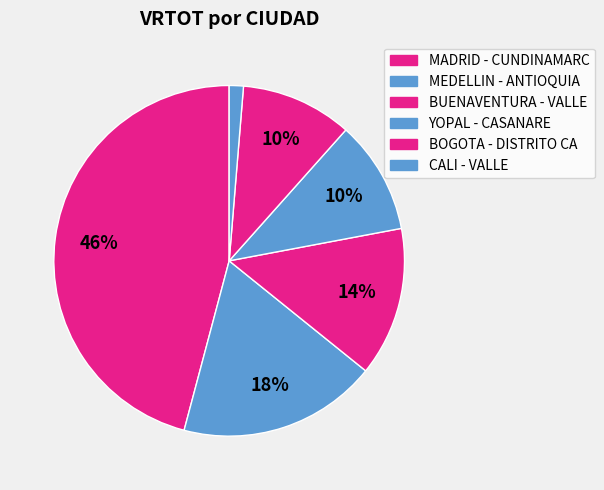

To the nearest percent, what portion does MEDELLIN - ANTIOQUIA represent?

18%